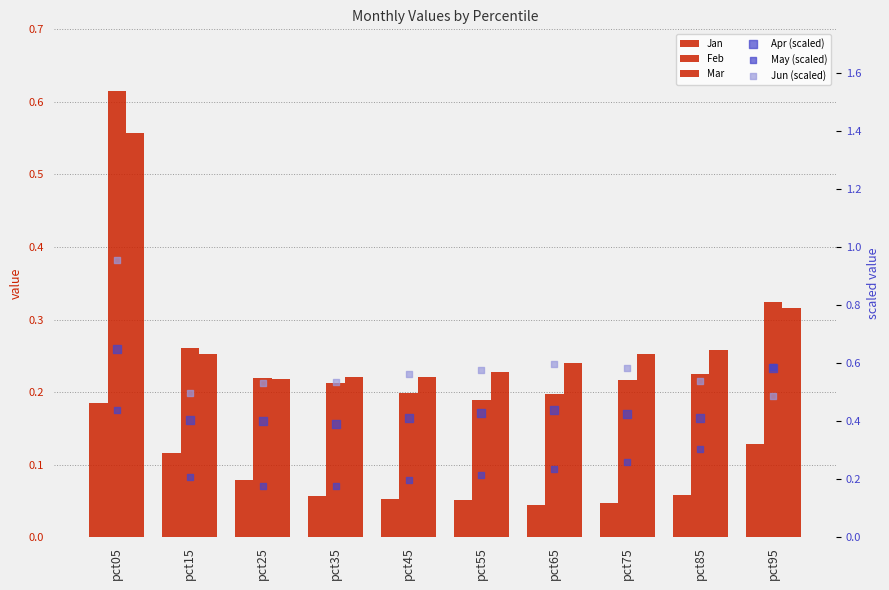

What are all the series names shown in the legend?

Jan, Feb, Mar, Apr (scaled), May (scaled), Jun (scaled)